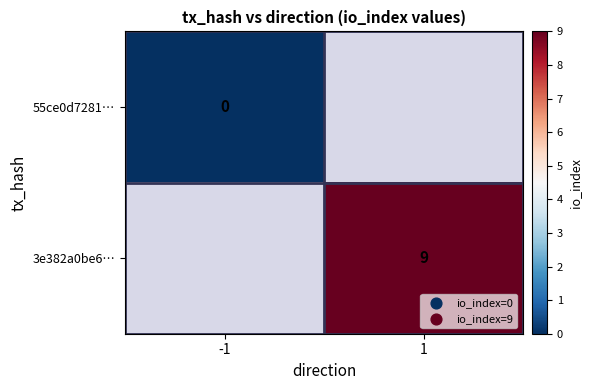

The value of 3e382a0be6… at 1 is 9. True or false?

True